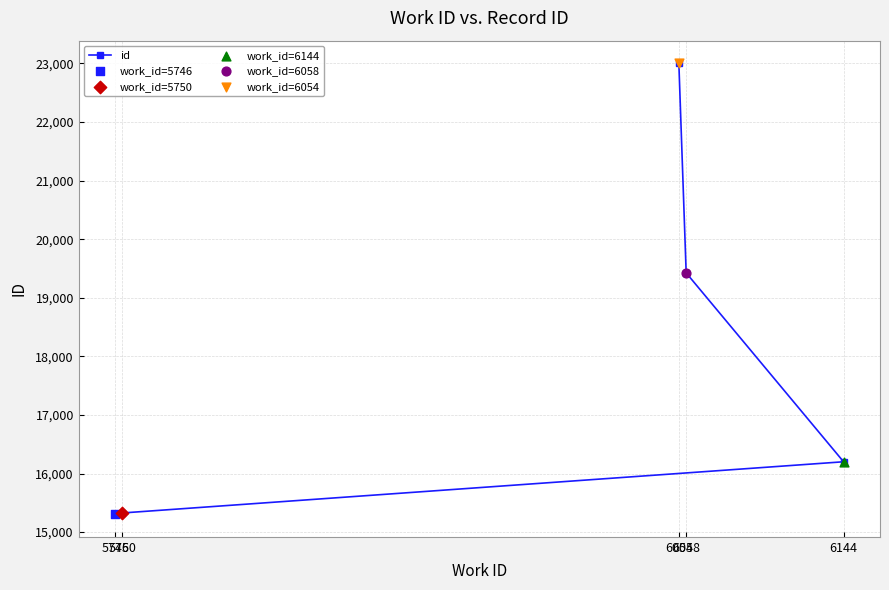

Which has a higher value, 5746 or 6054?

6054